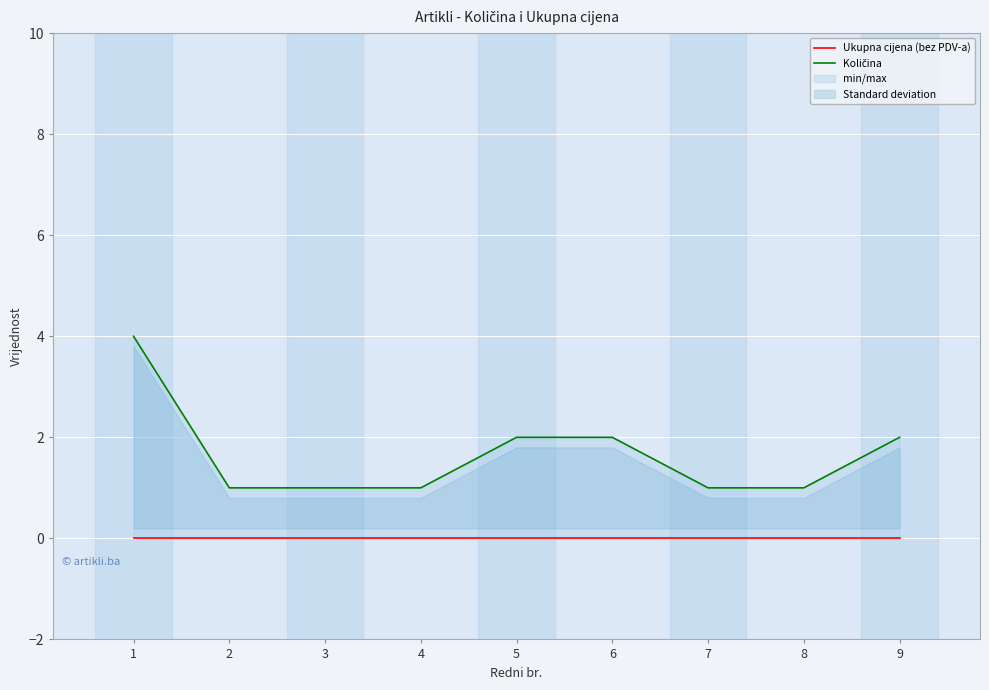

Reading left to right, what are all the values shown in this chart?

Ukupna cijena (bez PDV-a): 1=0	2=0	3=0	4=0	5=0	6=0	7=0	8=0	9=0
Količina: 1=4	2=1	3=1	4=1	5=2	6=2	7=1	8=1	9=2